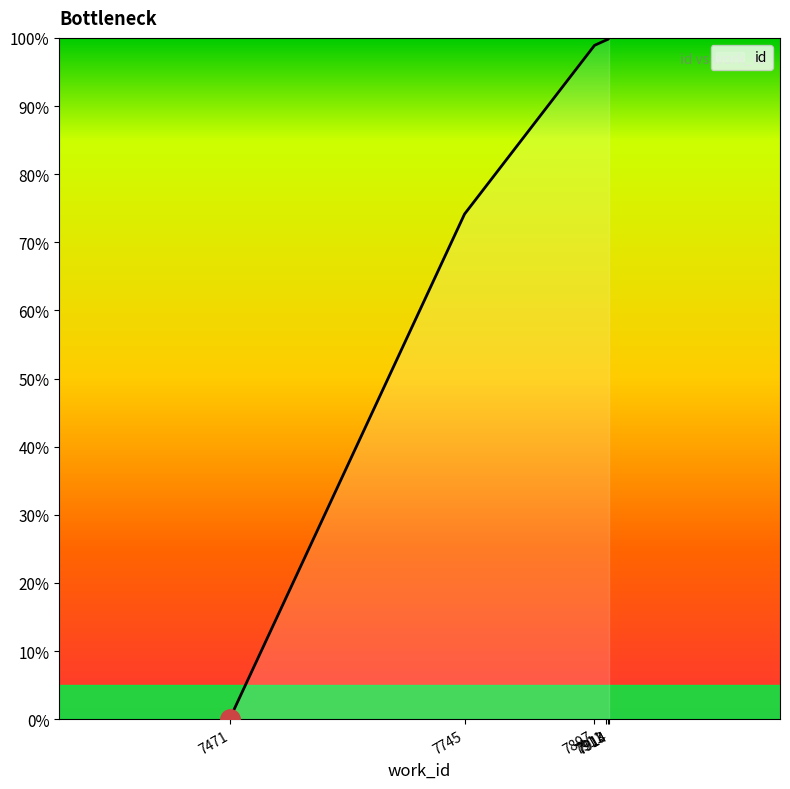

Which label corresponds to the largest value in the chart?

7914